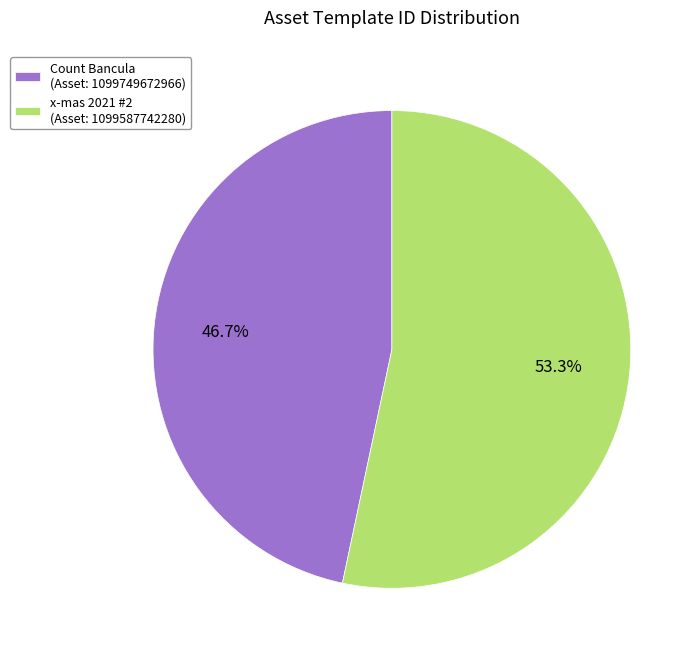

Rank the categories by value from lowest to highest.

Count Bancula (Asset: 1099749672966), x-mas 2021 #2 (Asset: 1099587742280)